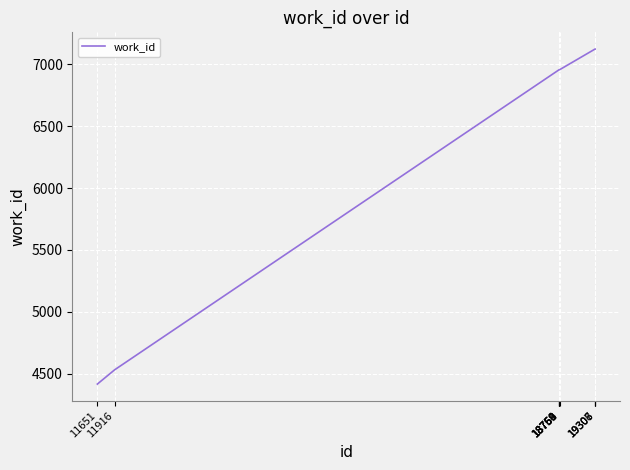

Between 11916 and 19307, which is larger?

19307